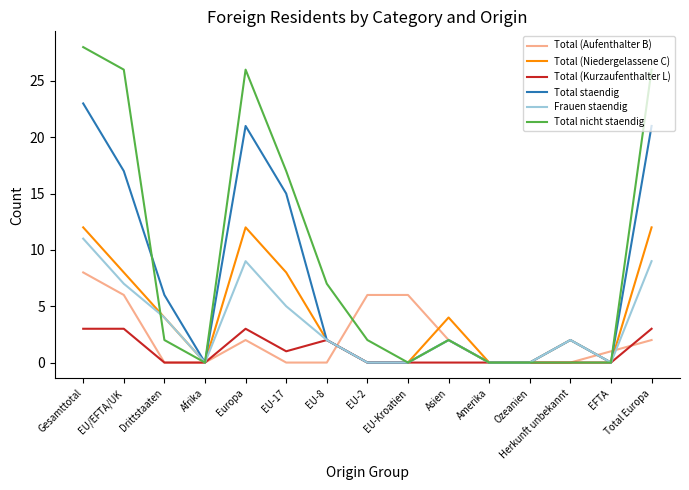

Count the number of data series in this chart.

6